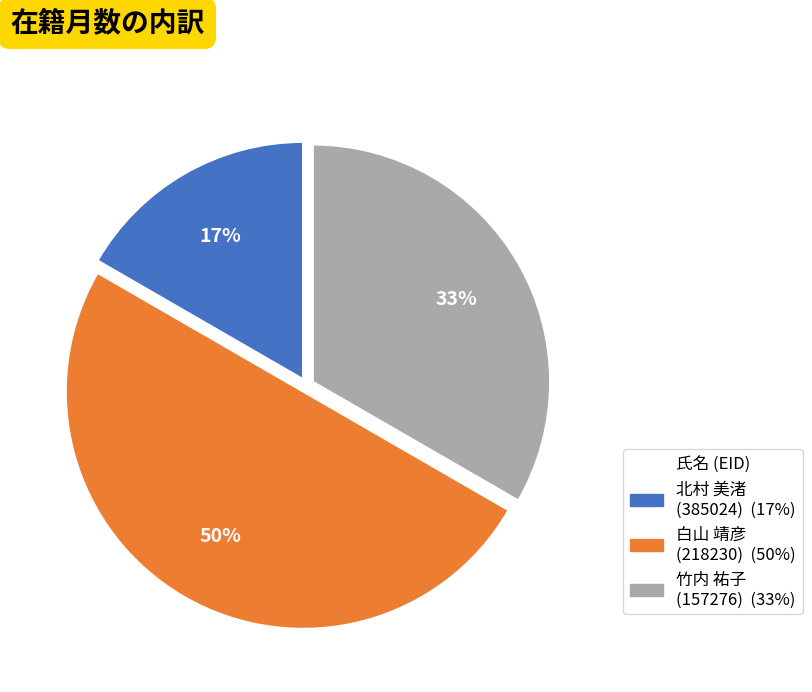

To the nearest percent, what is the combined percentage of 竹内 祐子 (157276) and 北村 美渚 (385024)?

50%